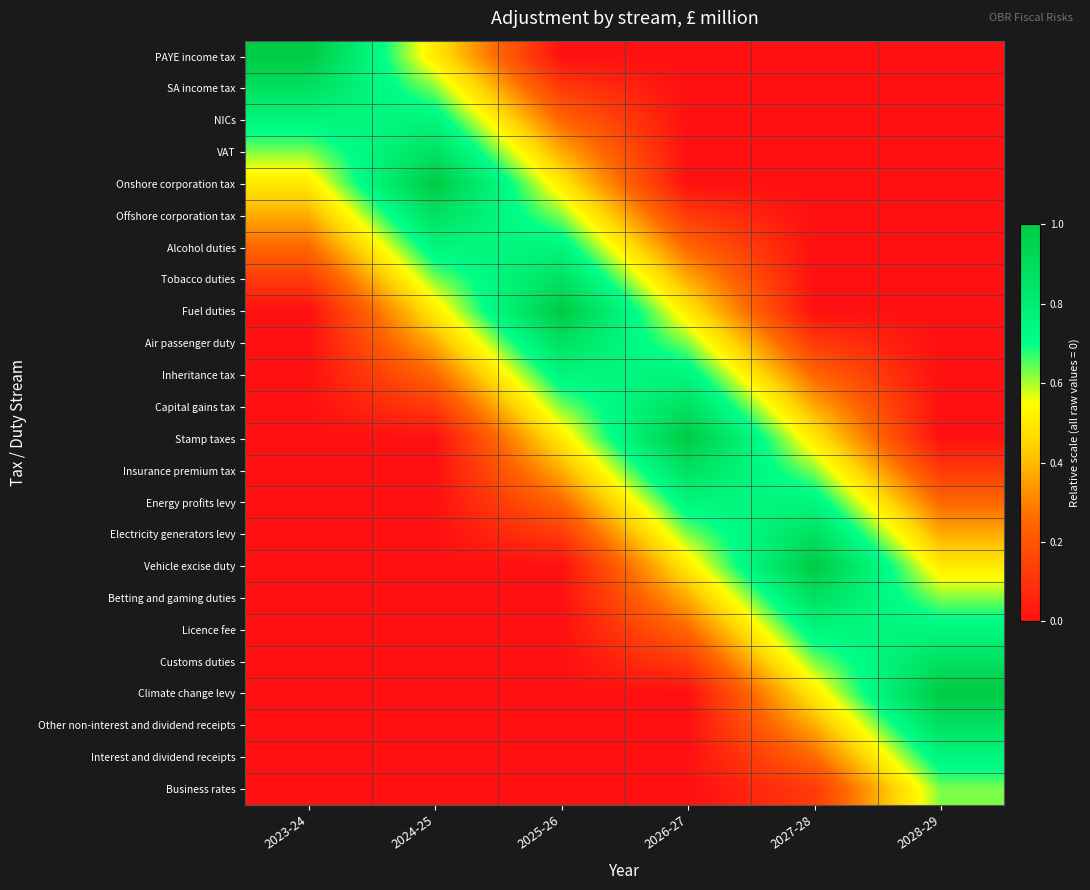

Count the number of categories in the chart.

6